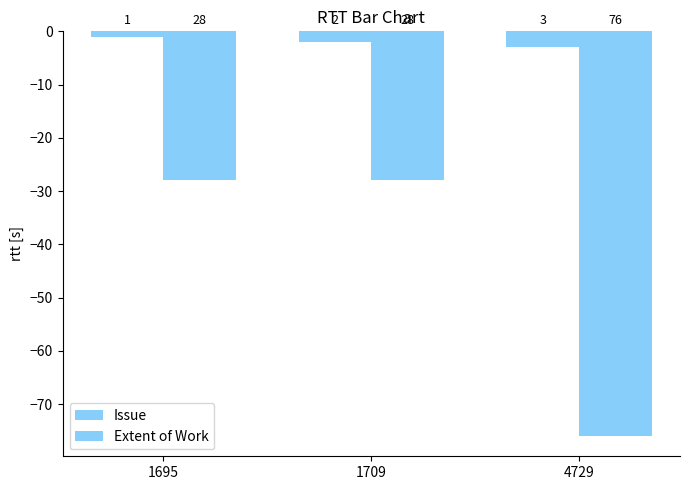

Are the bars horizontal?

No